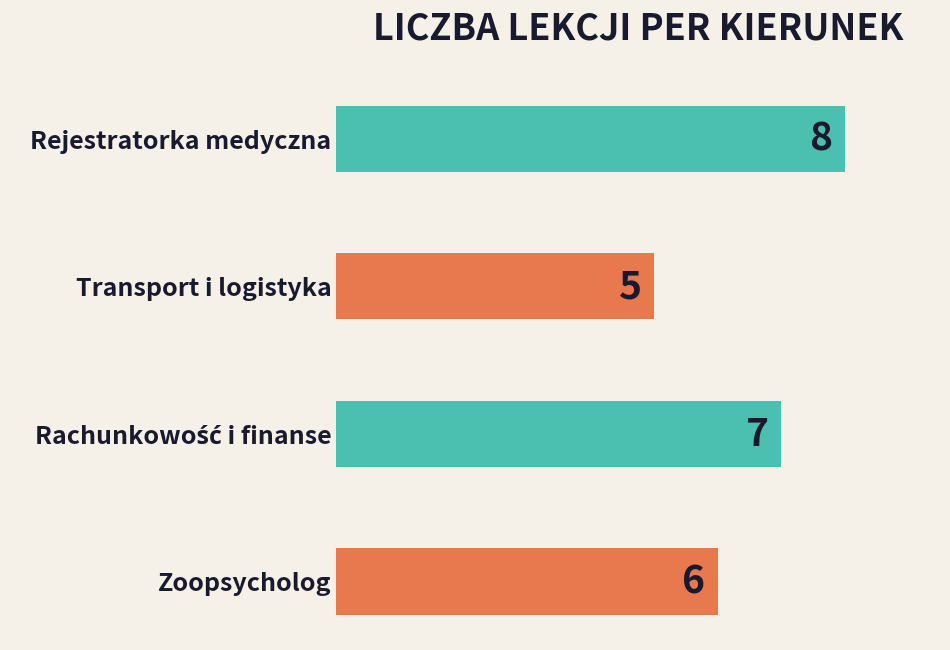

How many bars are there in total?

4